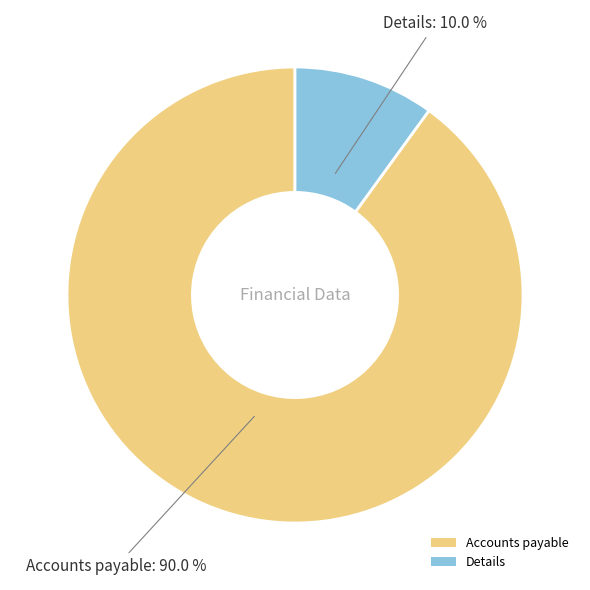

To the nearest percent, what portion does Accounts payable represent?

90%